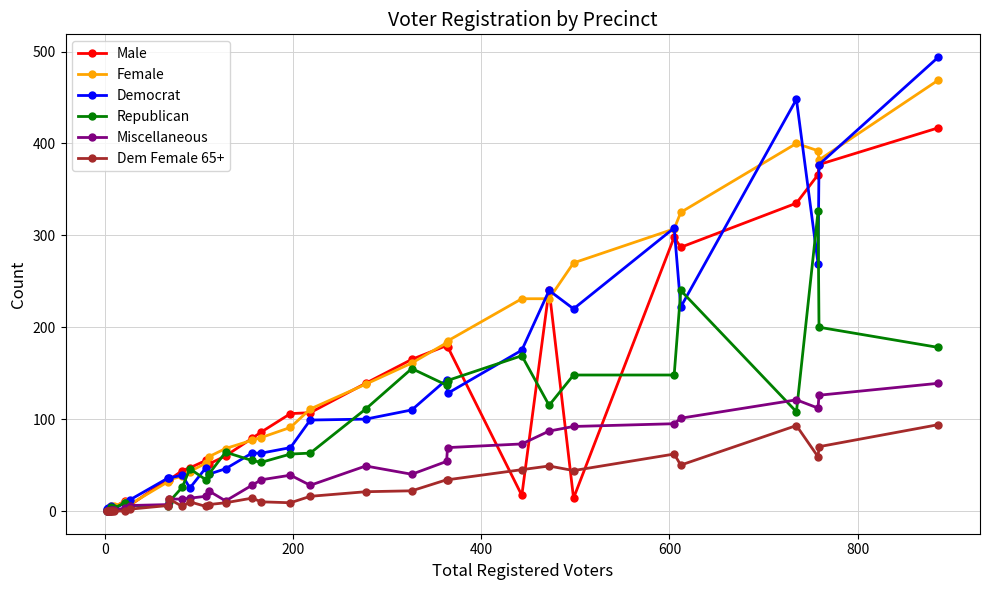

Count the number of data series in this chart.

6